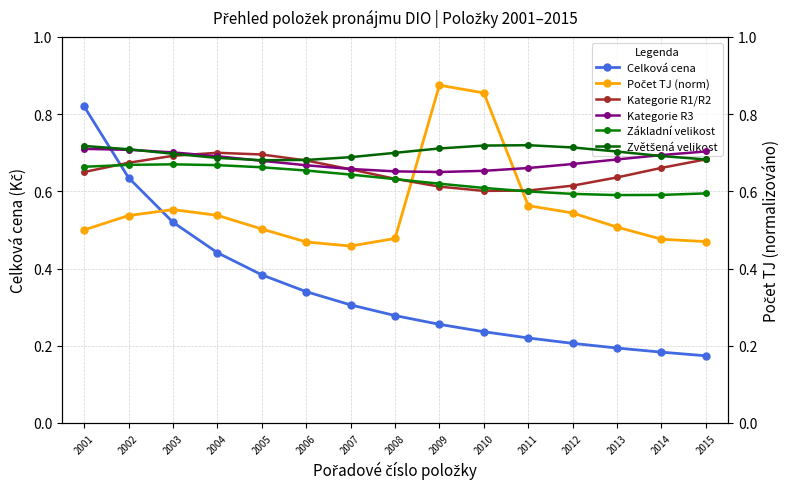

What is the difference between the Celková cena values at 2007 and 2011?

0.1